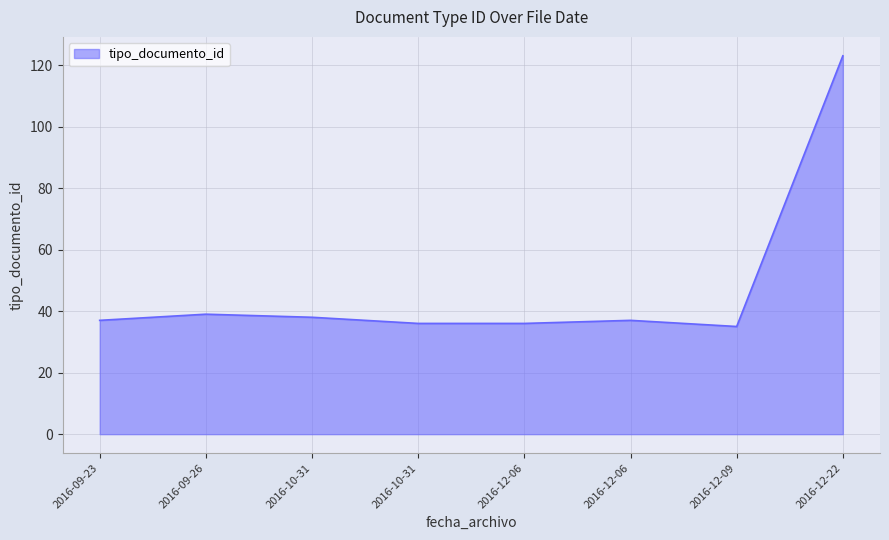

Does the chart display data point markers on the line(s)?

No